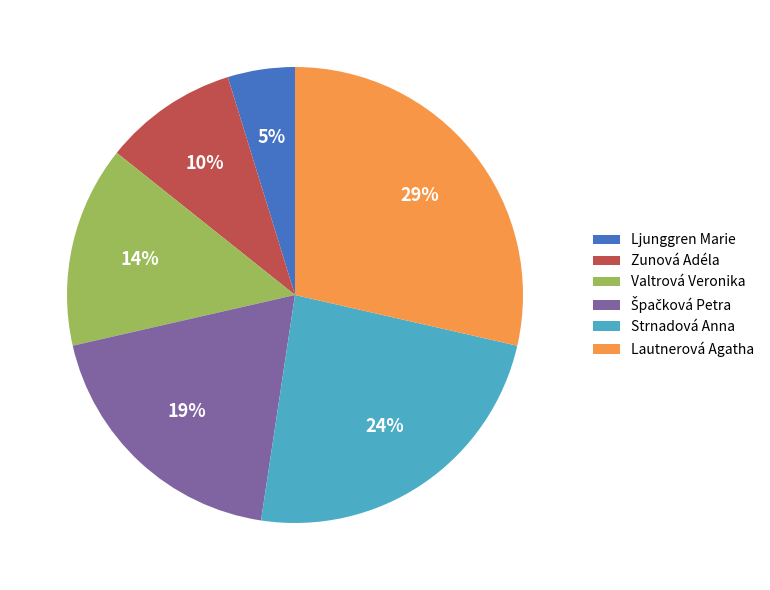

Is it true that Zunová Adéla is 10% of the pie?

True